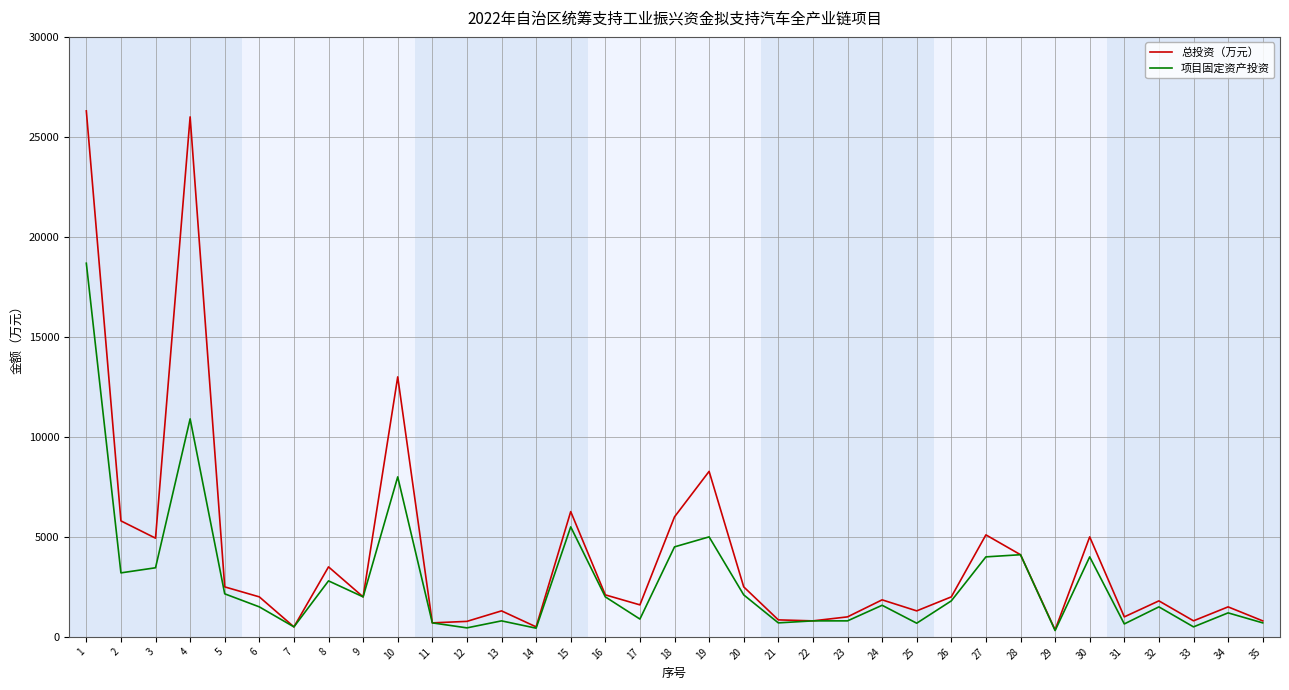

Rank the series by their maximum value, from highest to lowest.

总投资（万元）, 项目固定资产投资